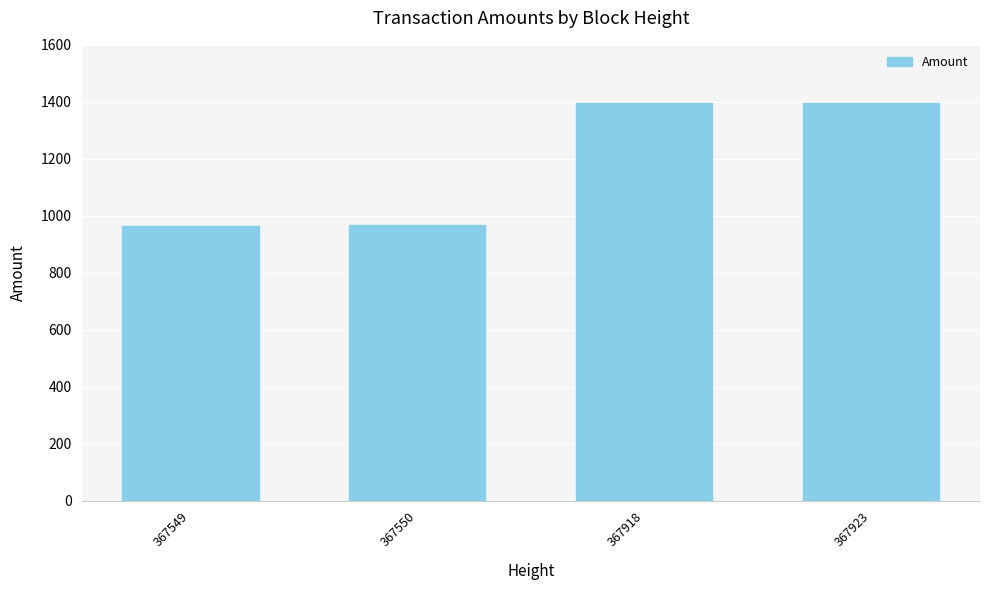

What is the smallest value displayed?

965.6